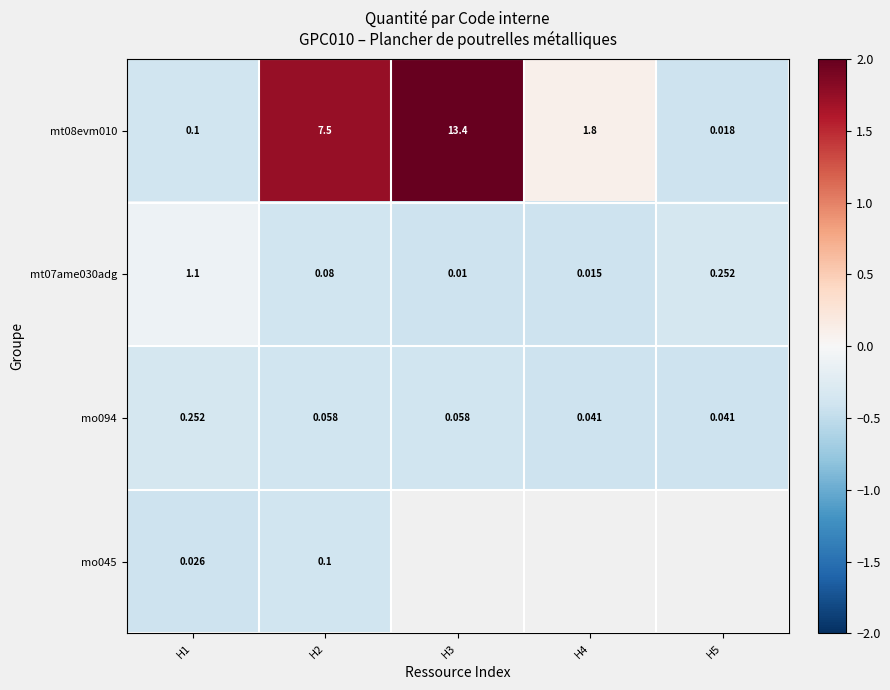

Count the number of data series in this chart.

4